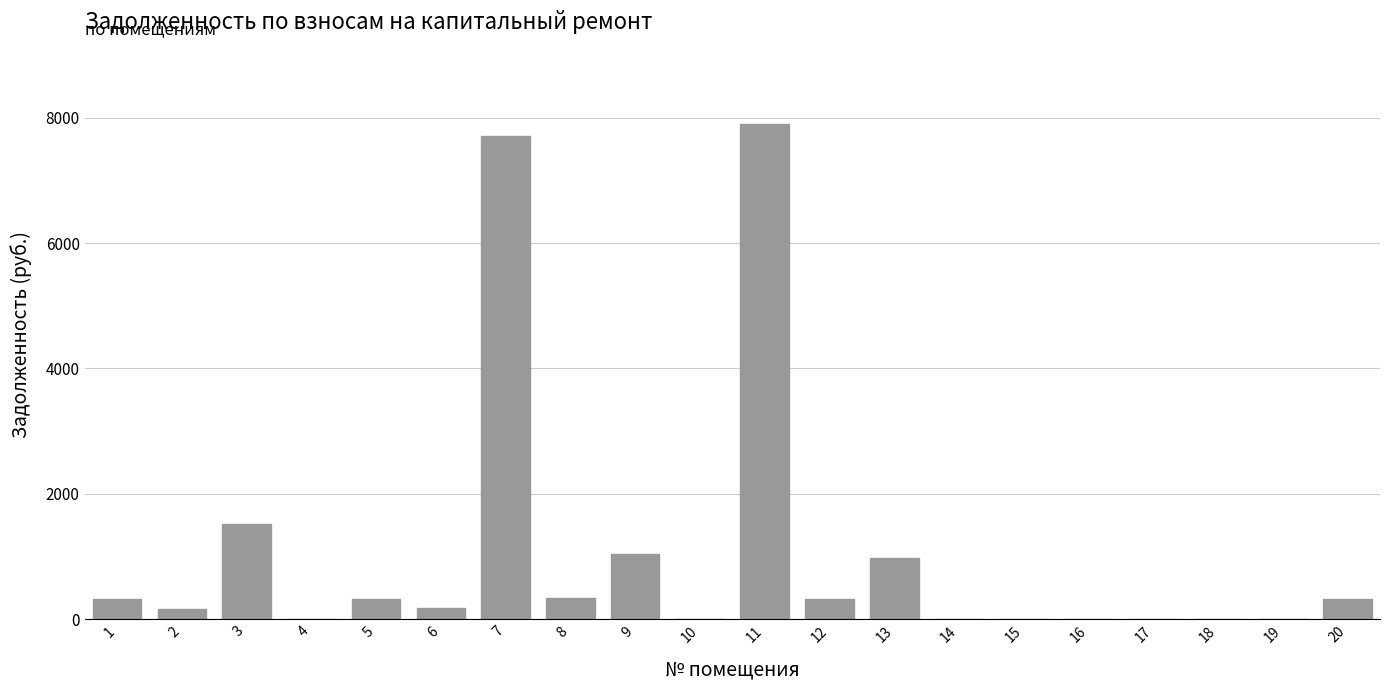

What is the sum of all values?

21119.6